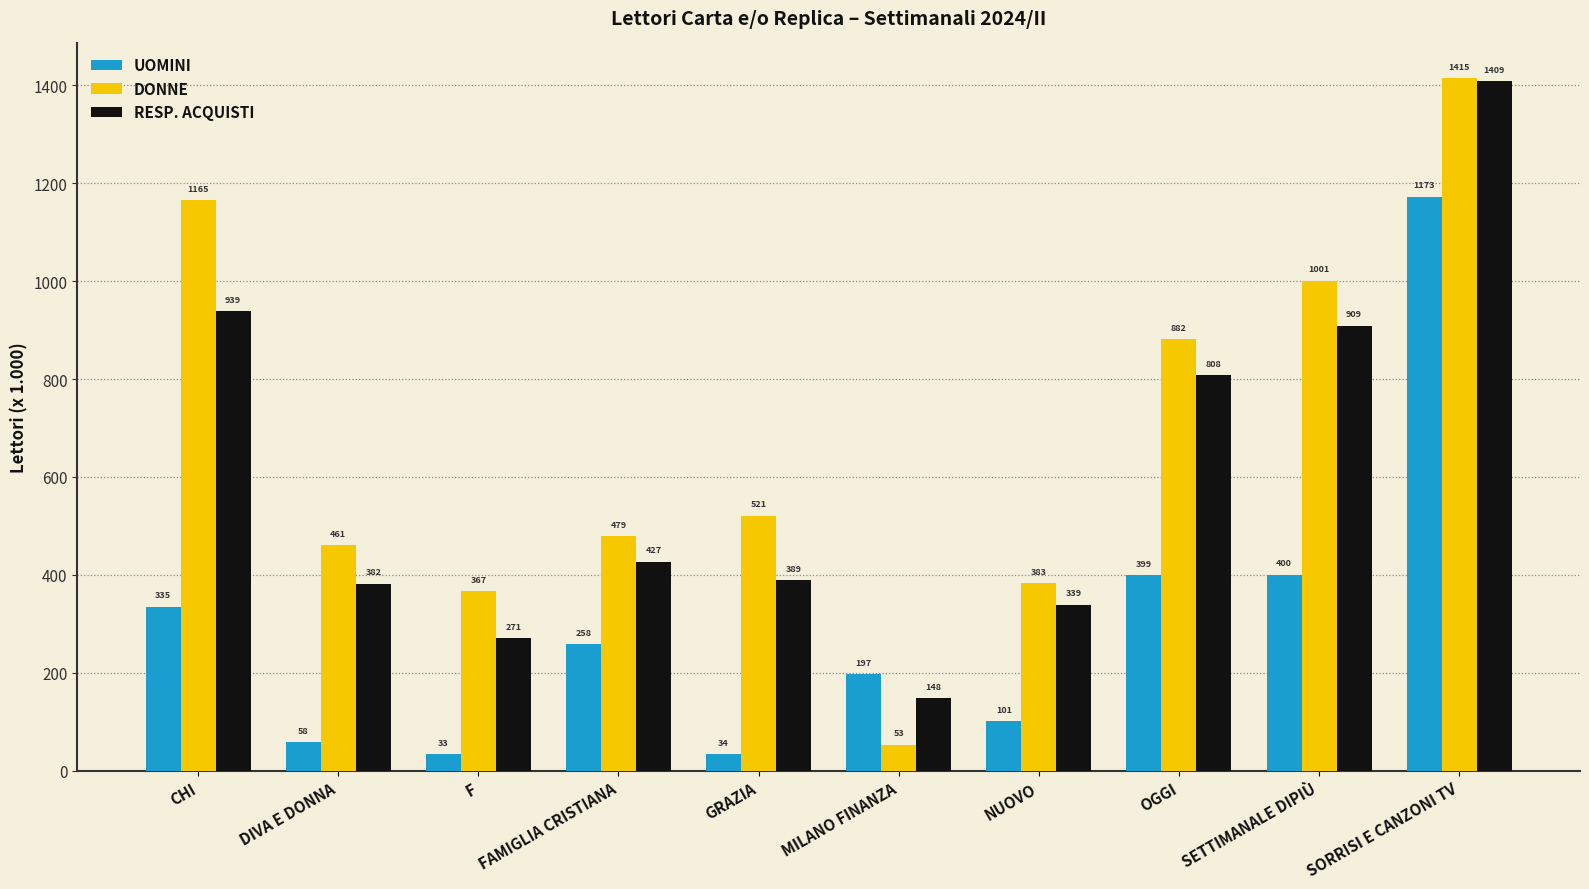

List the series in order of their overall mean, lowest first.

UOMINI, RESP. ACQUISTI, DONNE